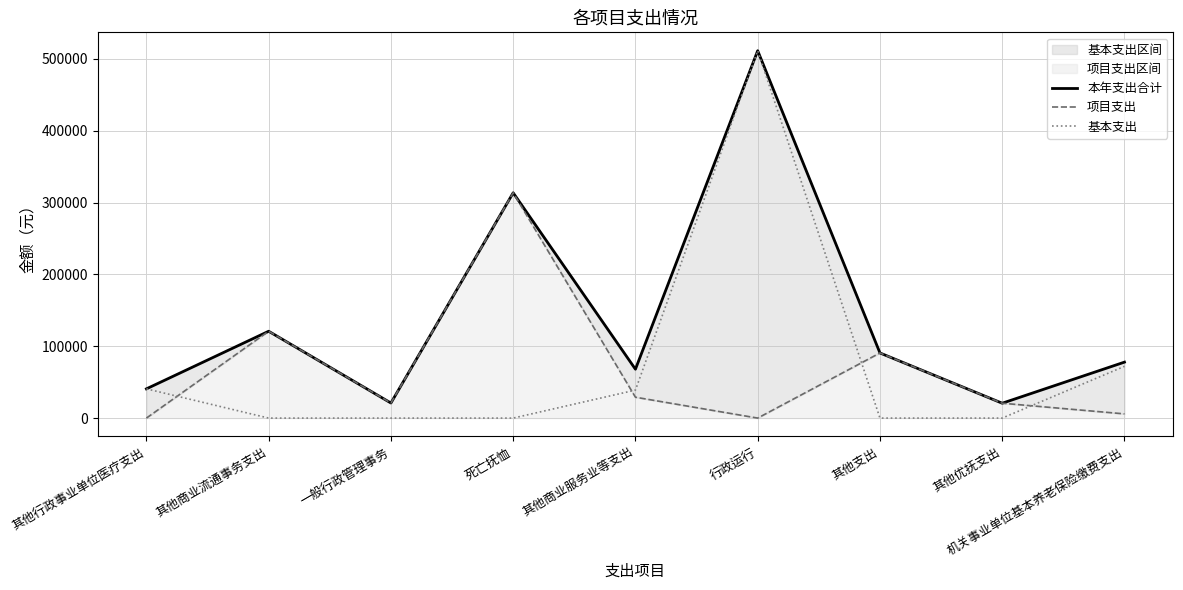

True or false: 项目支出 has more than 0 points higher than both neighbors.

True